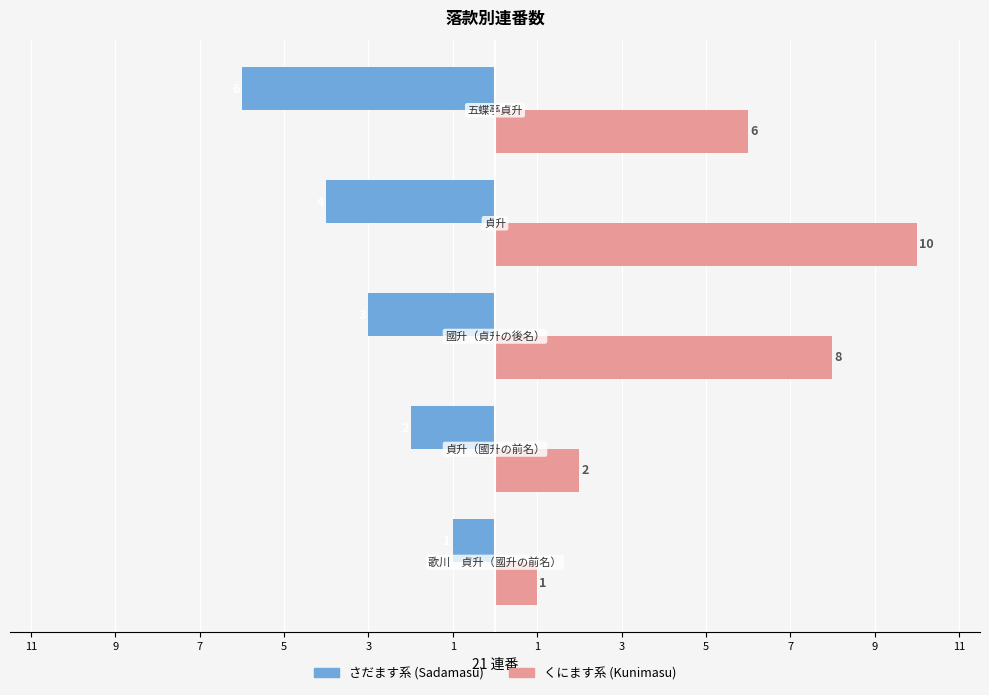

Reading left to right, extract all data points from this chart.

さだます系: -1	-2	-3	-4	-6
くにます系: 1	2	8	10	6